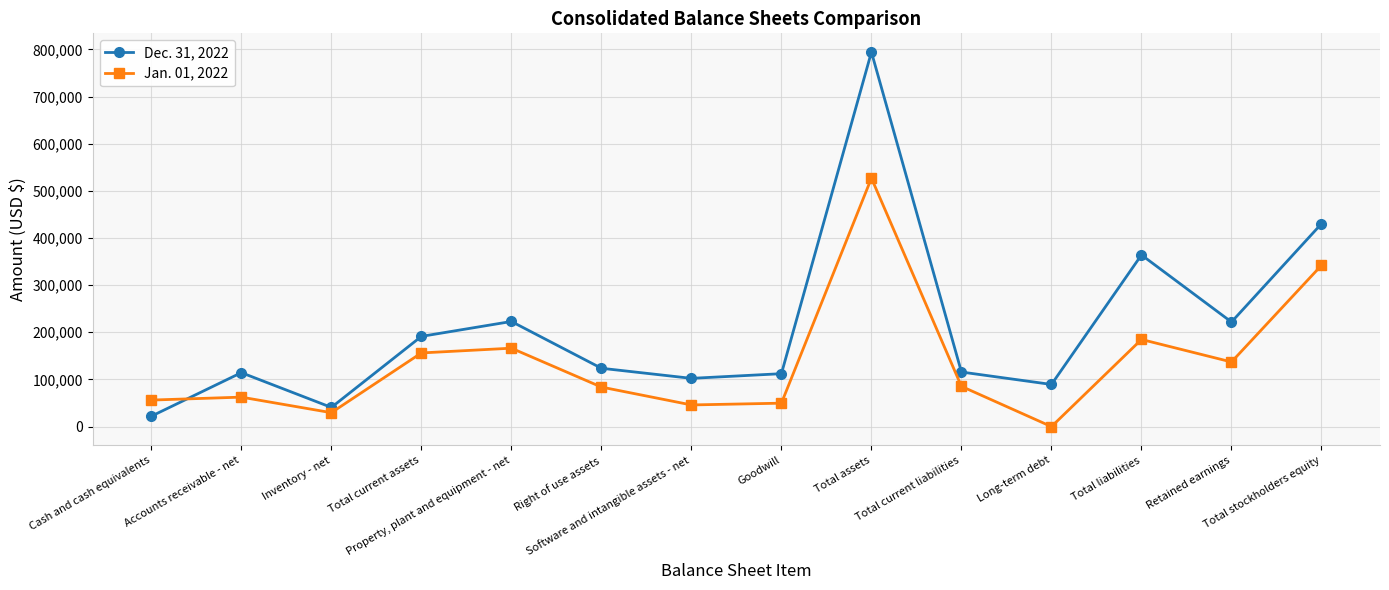

Between which two adjacent categories do Jan. 01, 2022 and Dec. 31, 2022 first intersect?

Cash and cash equivalents and Accounts receivable - net